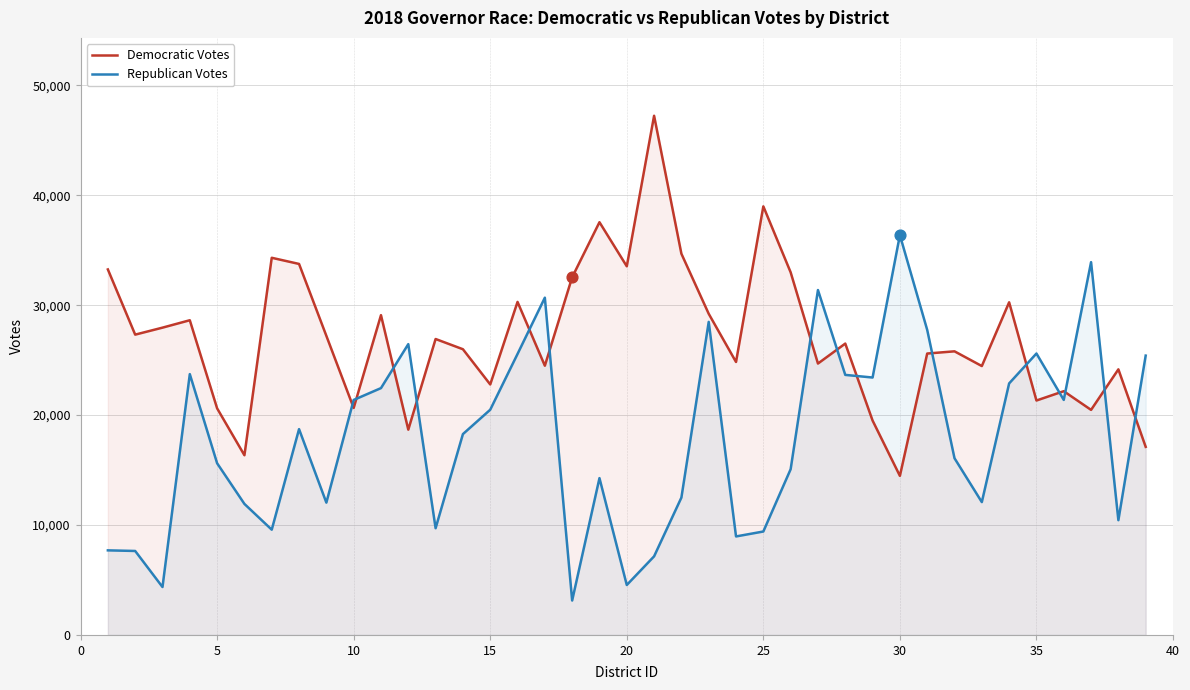

Which series has the largest total across all categories?

Democratic Votes